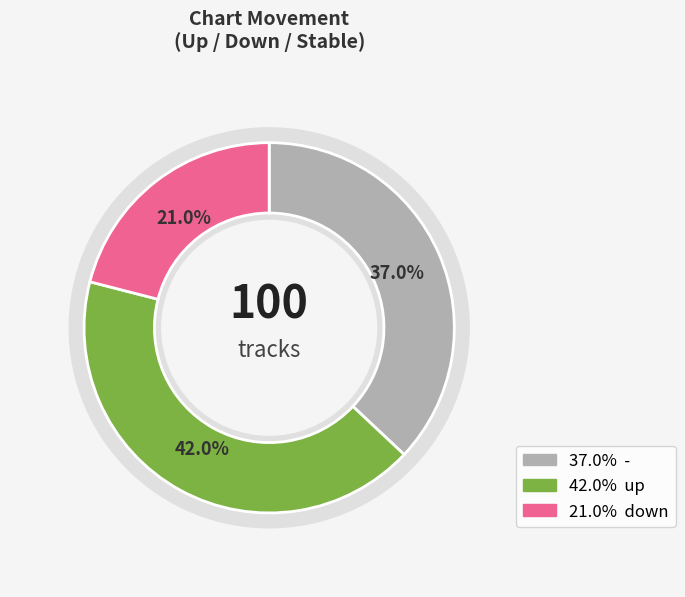

What percentage is NOT represented by -?

63.0%